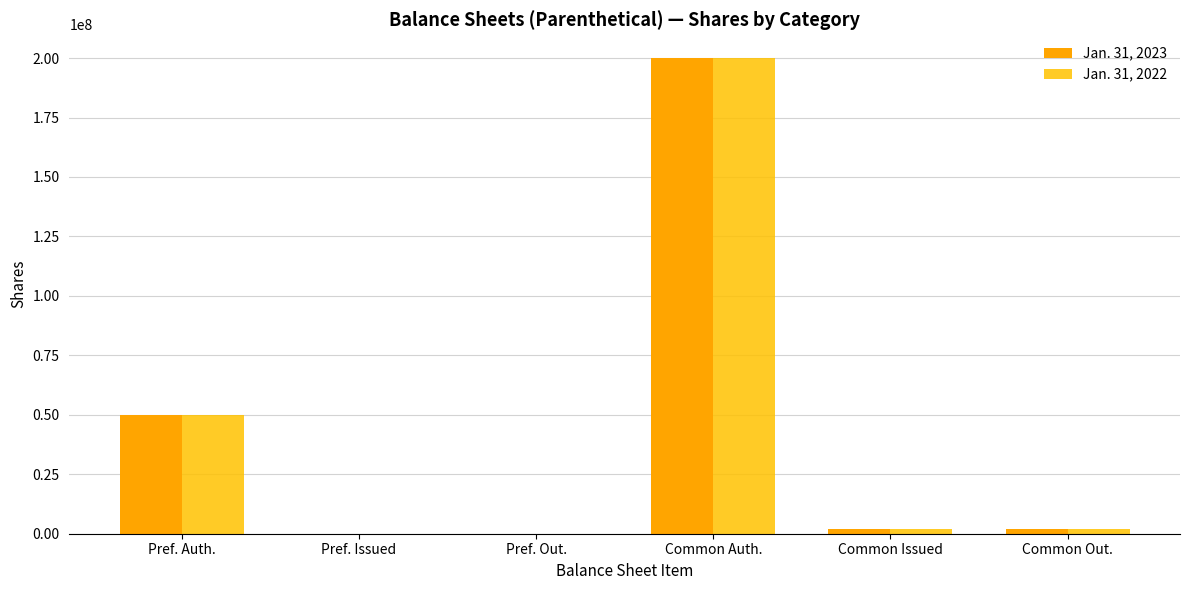

What is the average value of the Jan. 31, 2022 series?

42299858